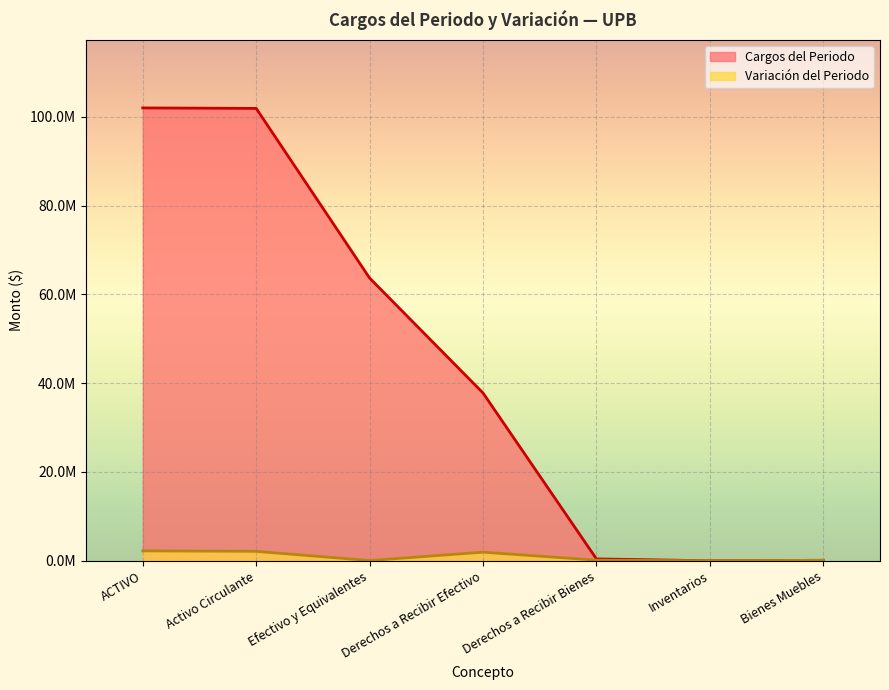

How many data points in Variación del Periodo are less than 140078?

3